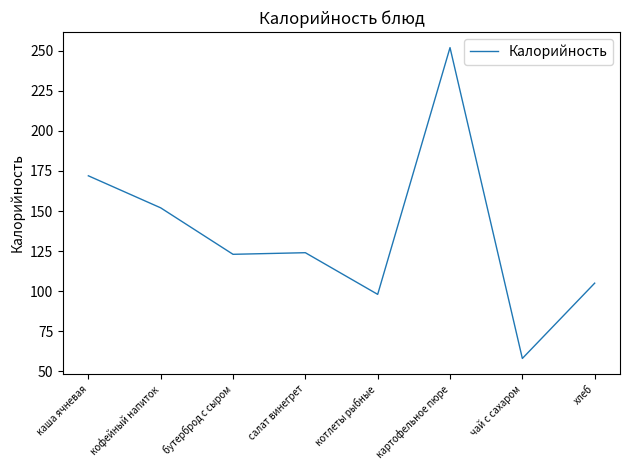

The chart shows a value of 13 at чай с сахаром. True or false?

False